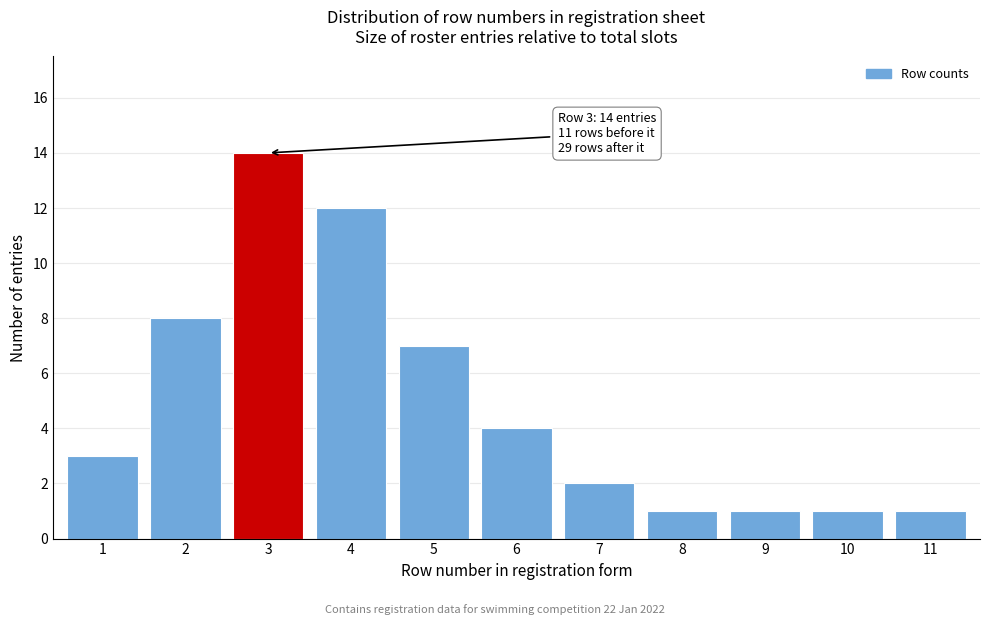

Reading right to left, transcribe all the data shown in this chart.

11=1	10=1	9=1	8=1	7=2	6=4	5=7	4=12	3=14	2=8	1=3